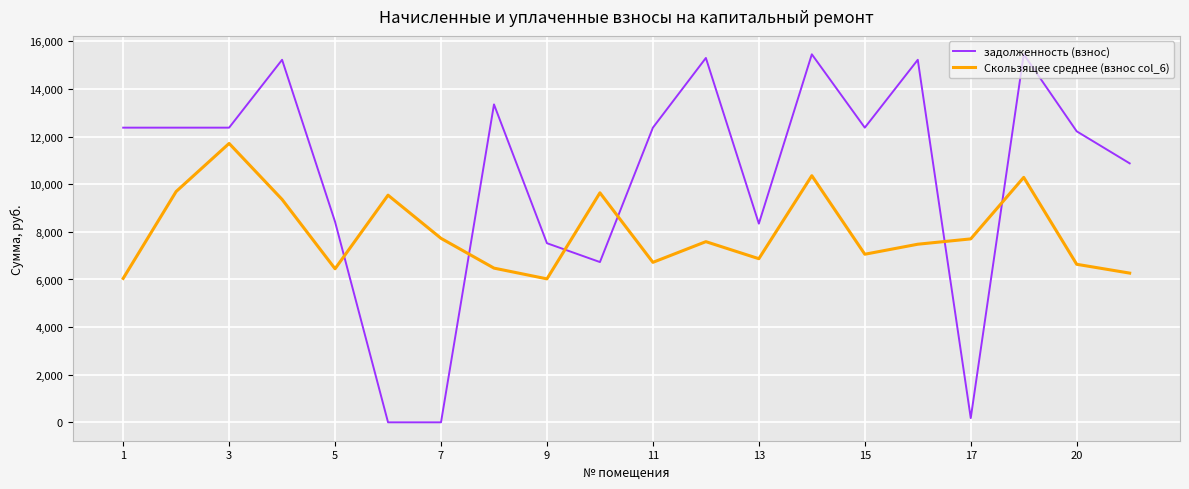

What is the highest value of the Скользящее среднее (взнос col_6) series?

11714.5